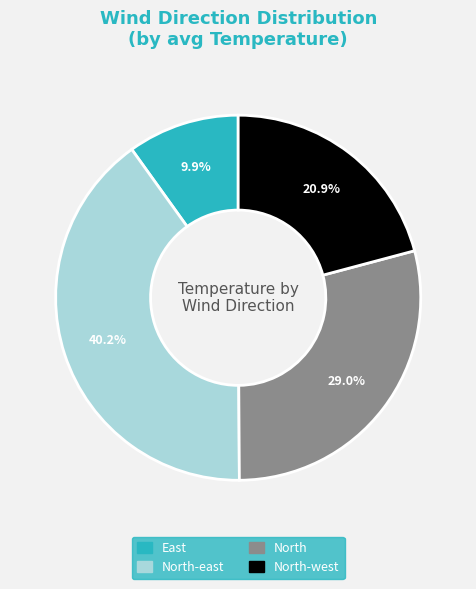

Is there any slice that represents more than half of the pie?

No